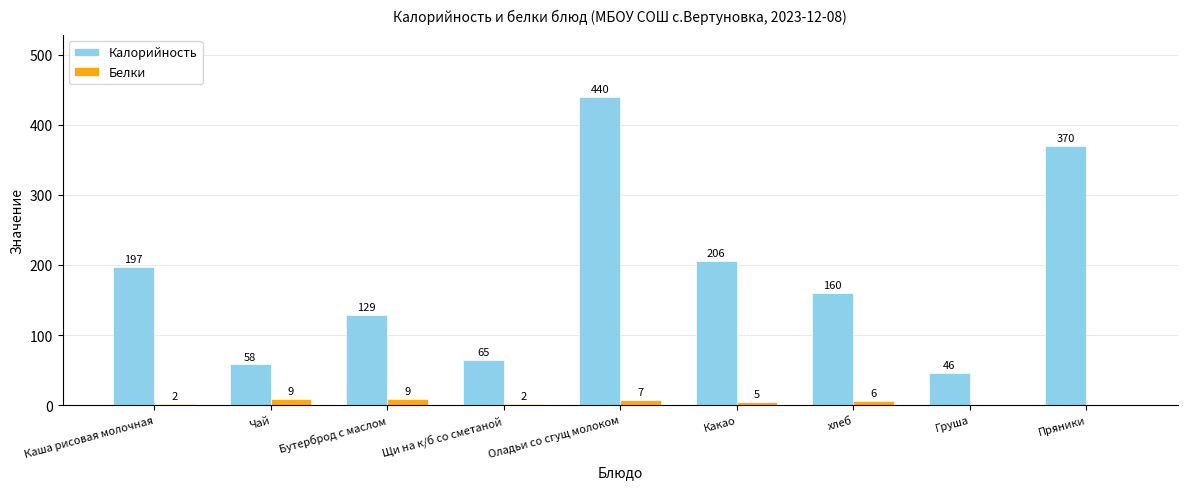

Is the value of Белки at Какао greater than the value of Калорийность at хлеб?

No